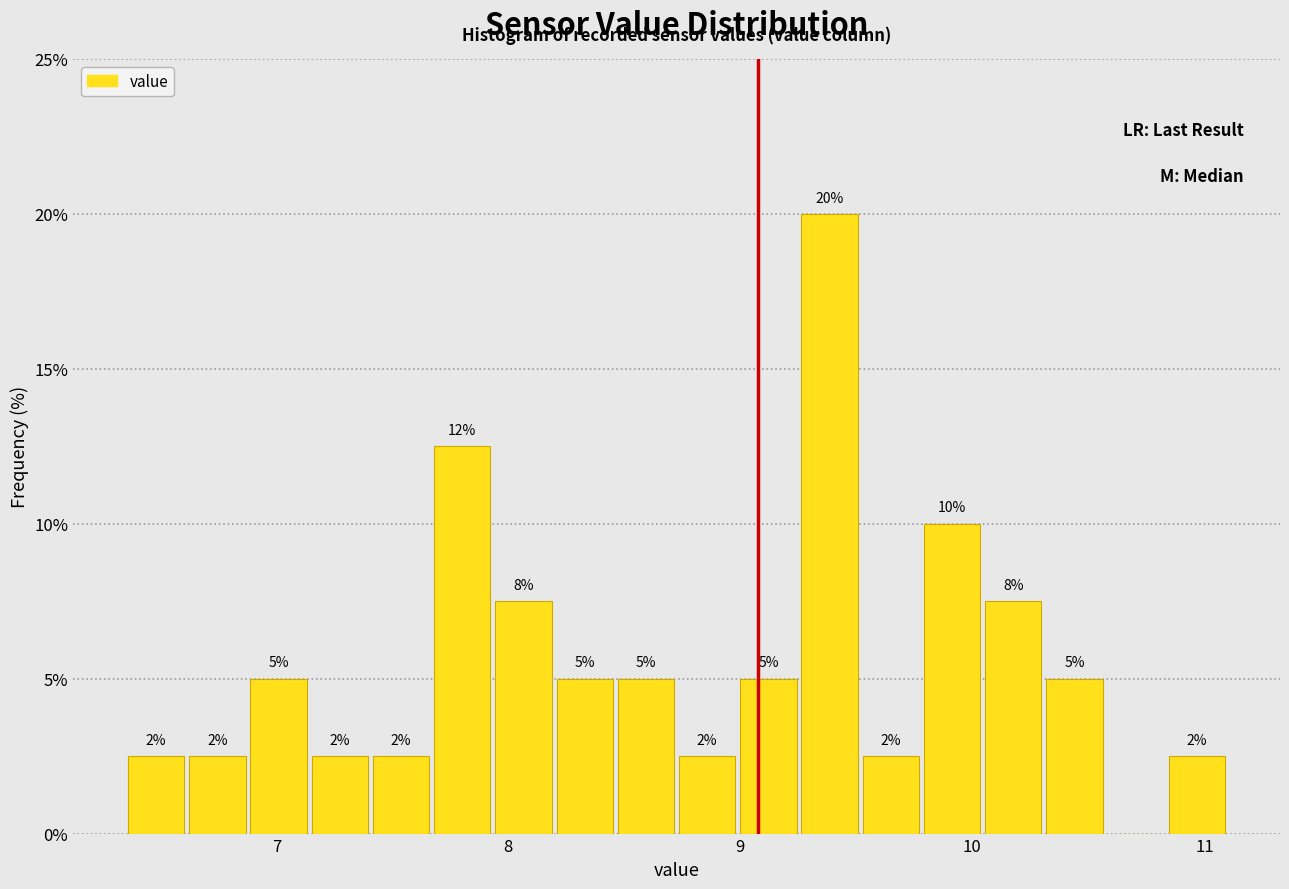

Around what value on the x-axis is the tallest bar? Give the approximate position of its centre, as read against the axis.

9.4